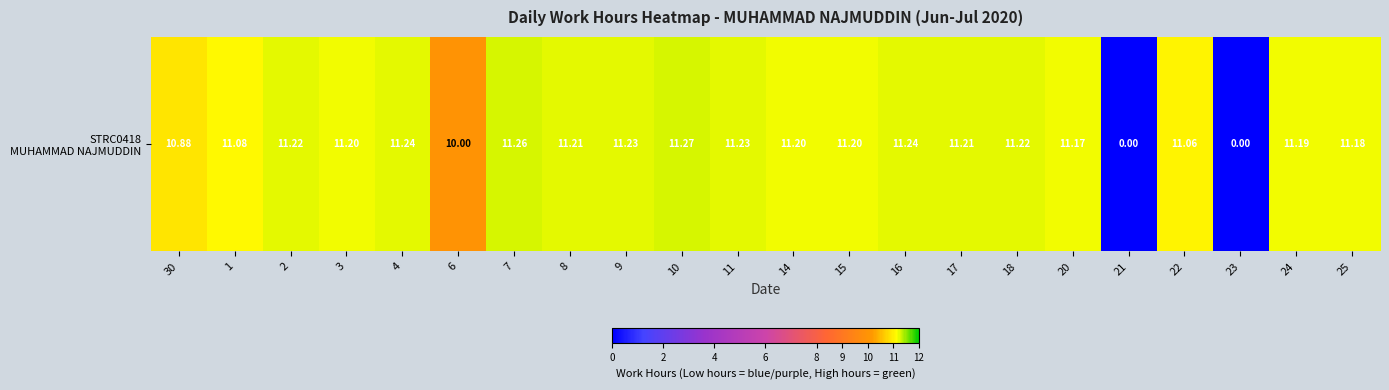

Between 14 and 6, which is larger?

14